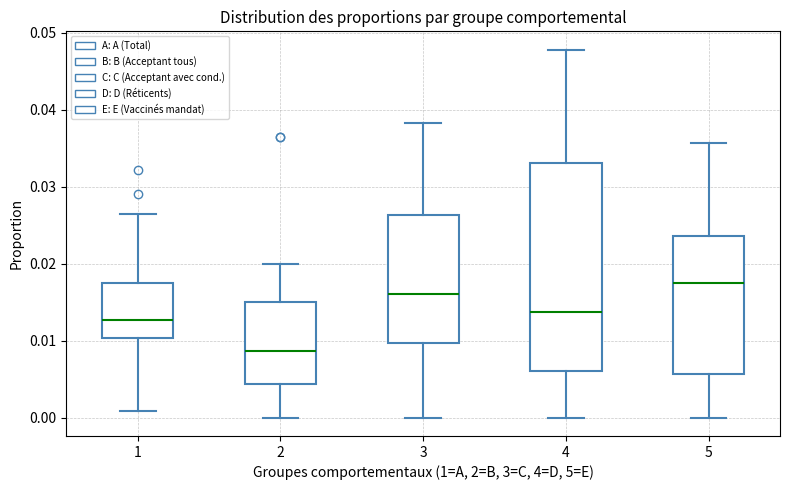

Which box is the tallest, from its lower edge to its upper edge?

4